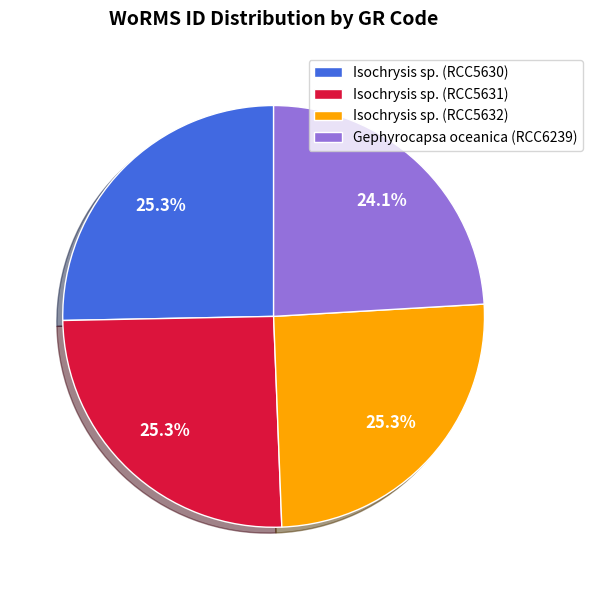

To the nearest percent, what percentage of the pie is Gephyrocapsa oceanica (RCC6239)?

24%